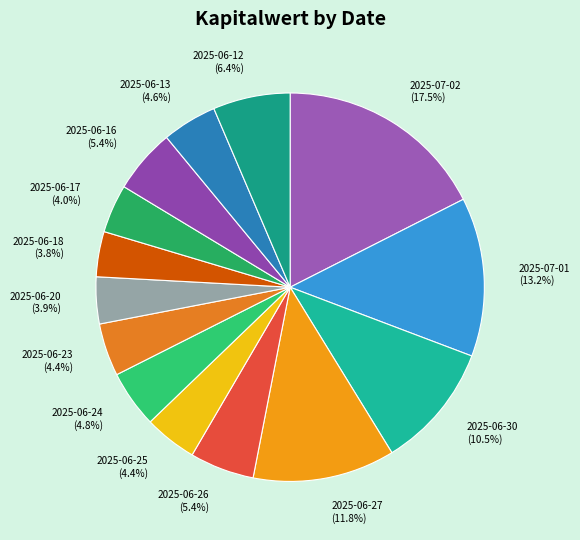

Does 2025-07-02 account for over 50% of the chart?

No